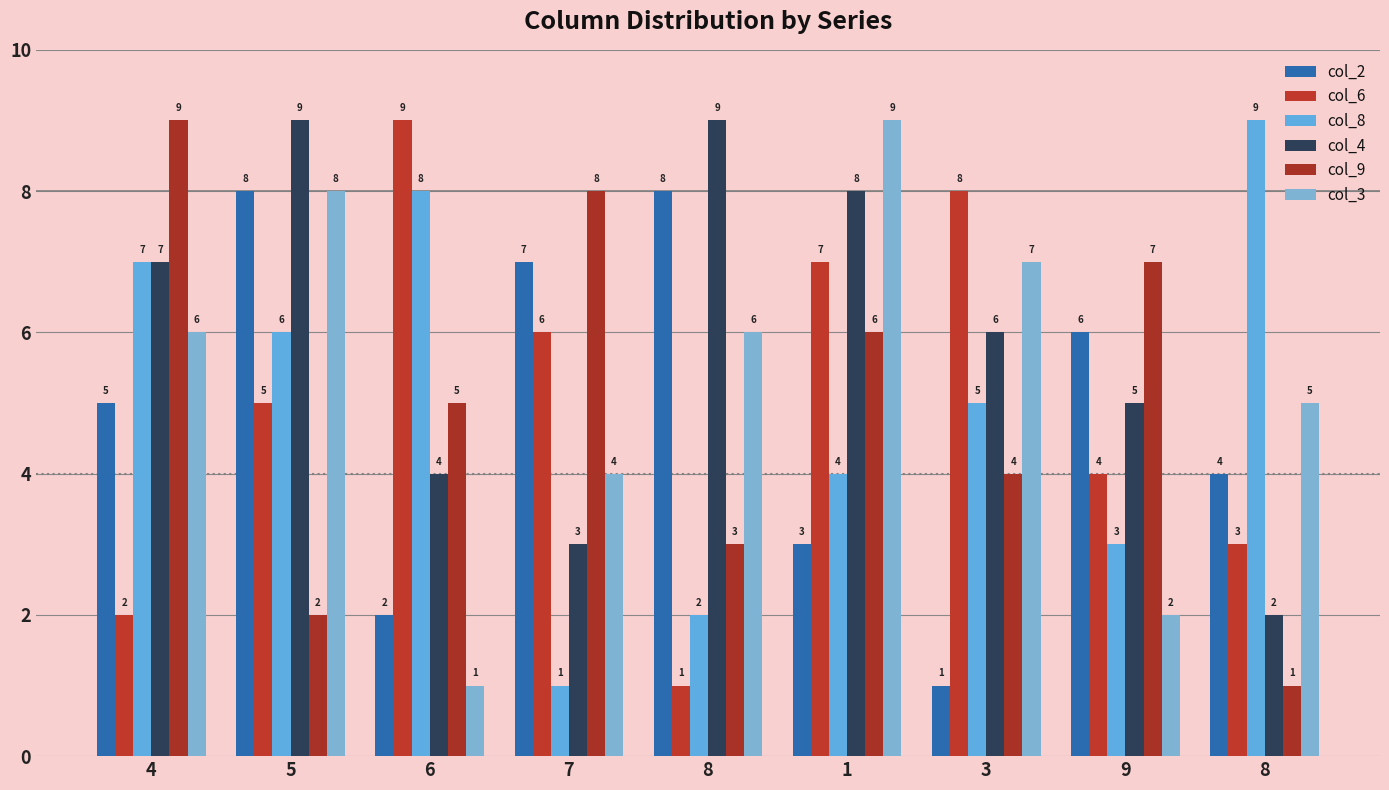

How many bars are there in total?

54